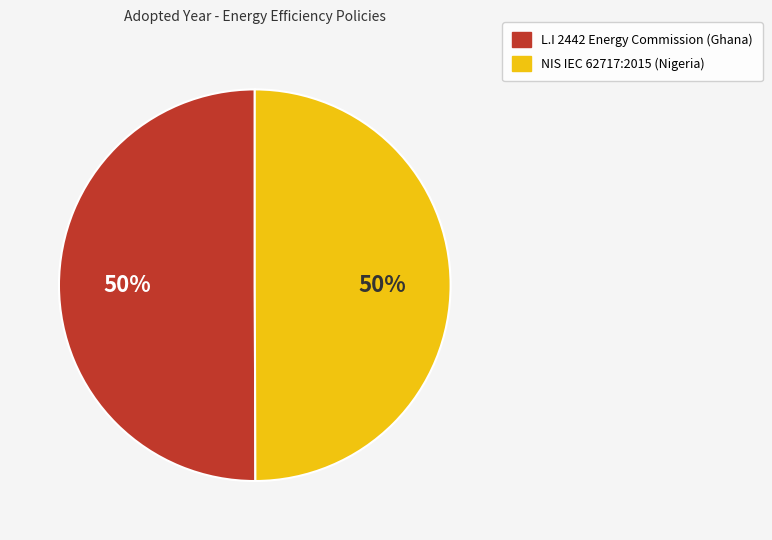

What percentage is the NIS IEC 62717:2015 (Nigeria) slice, to the nearest percent?

50%